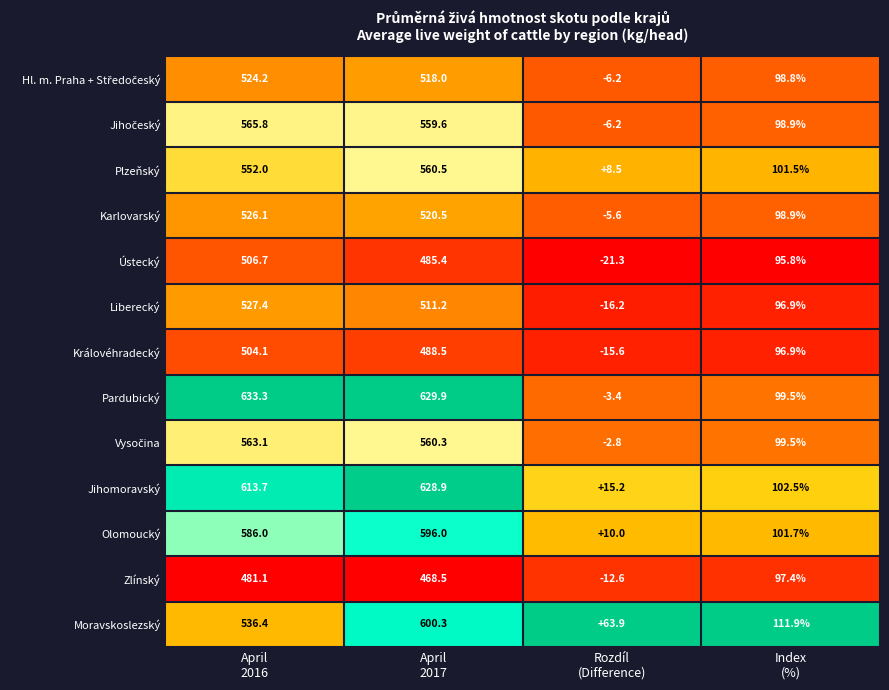

Which series has the largest total across all categories?

Jihomoravský